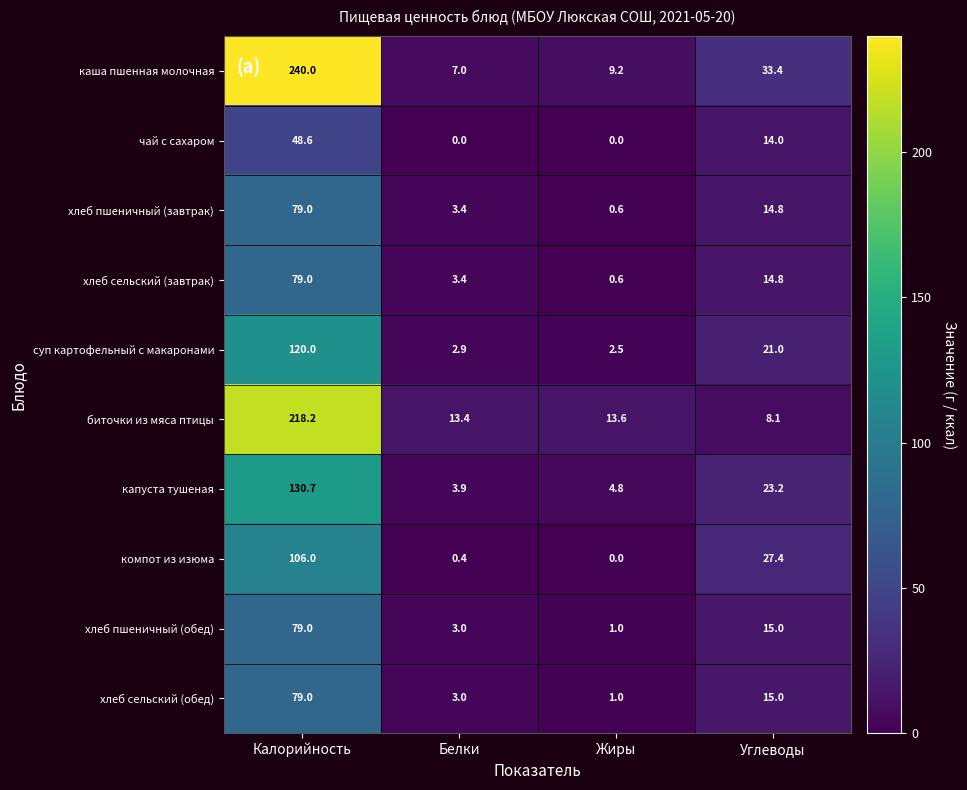

What is the maximum value shown in the chart?

240.0